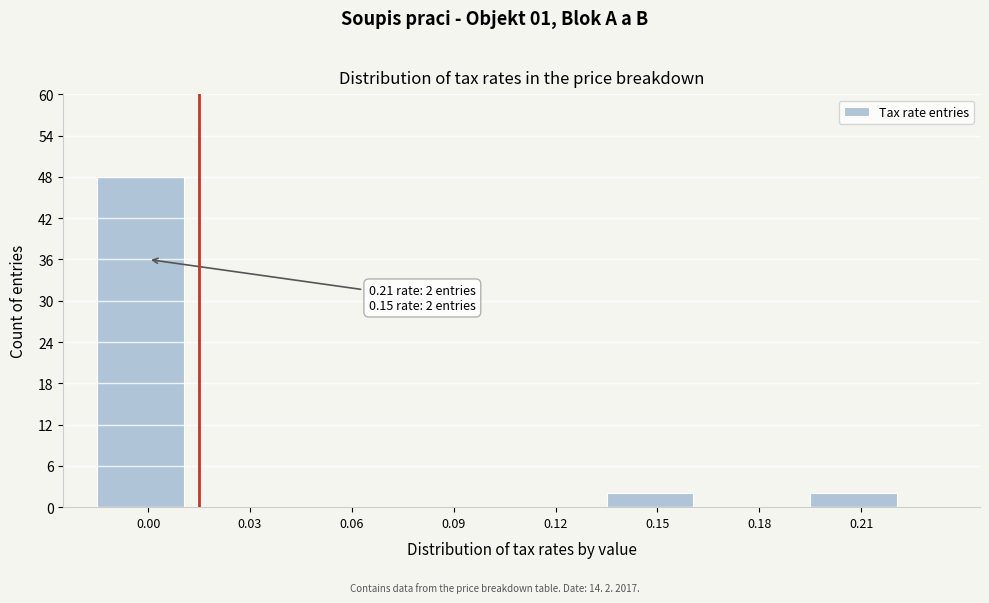

Reading left to right, what are all the values shown in this chart?

0.00=48	0.03=0	0.06=0	0.09=0	0.12=0	0.15=2	0.18=0	0.21=2